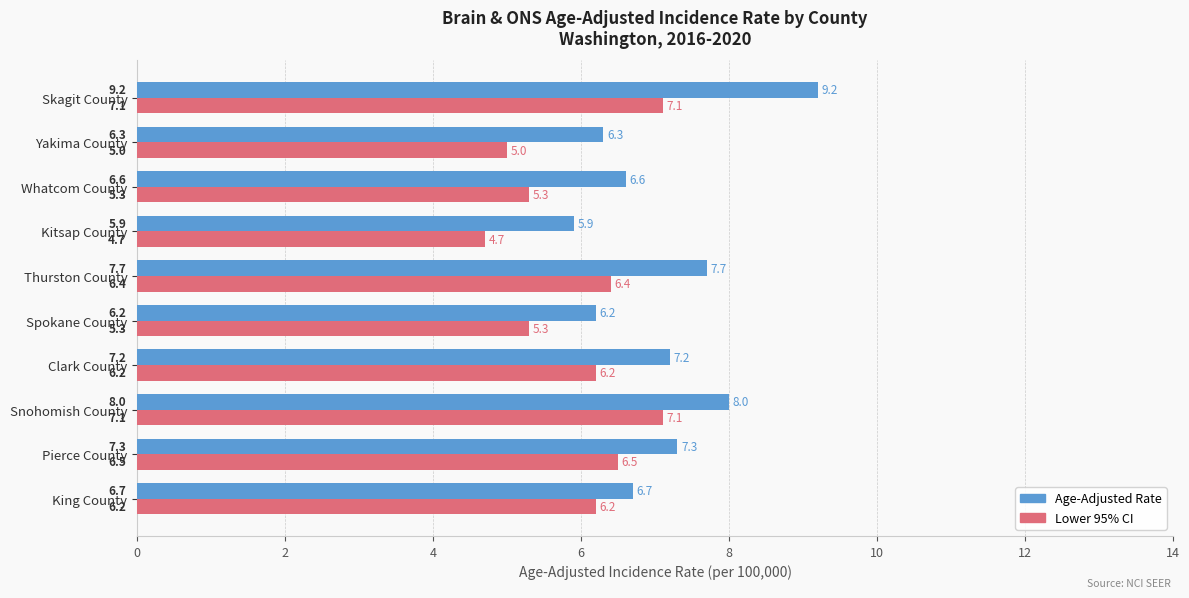

Rank the series by their average value, from highest to lowest.

Age-Adjusted Rate, Lower 95% CI